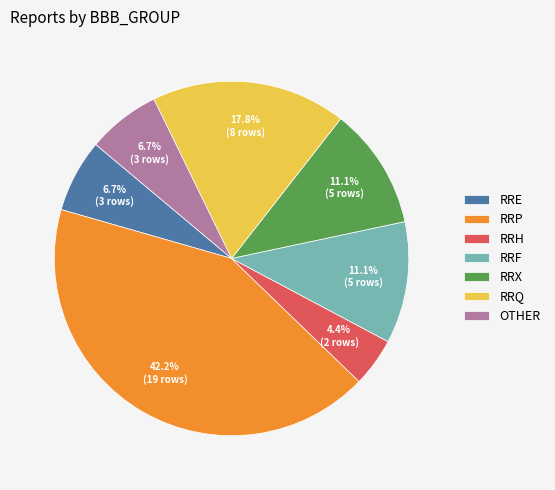

To the nearest percent, what percentage of the pie is RRP?

42%